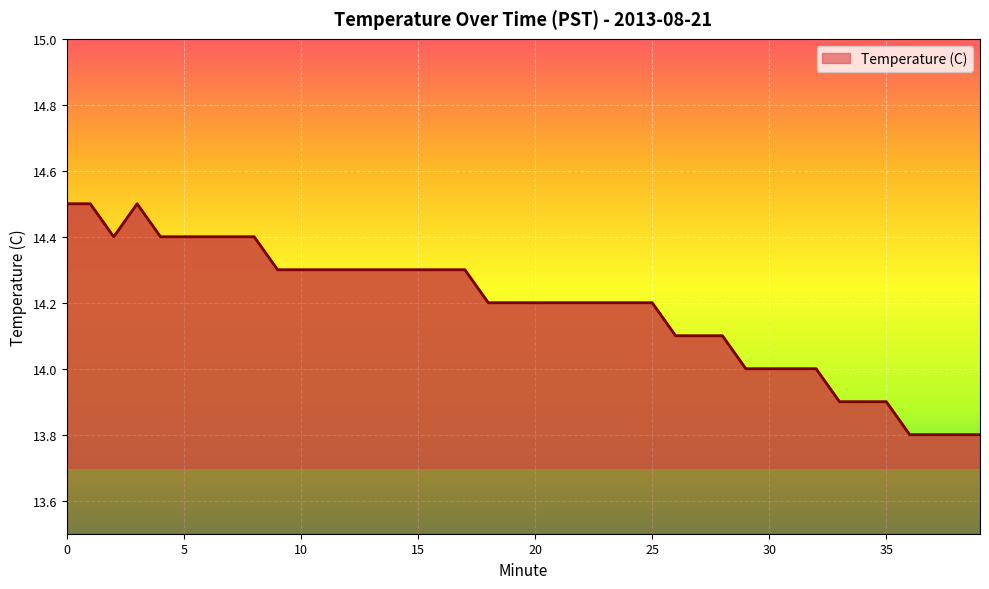

Is it true that the value at 38 is 8.3?

False